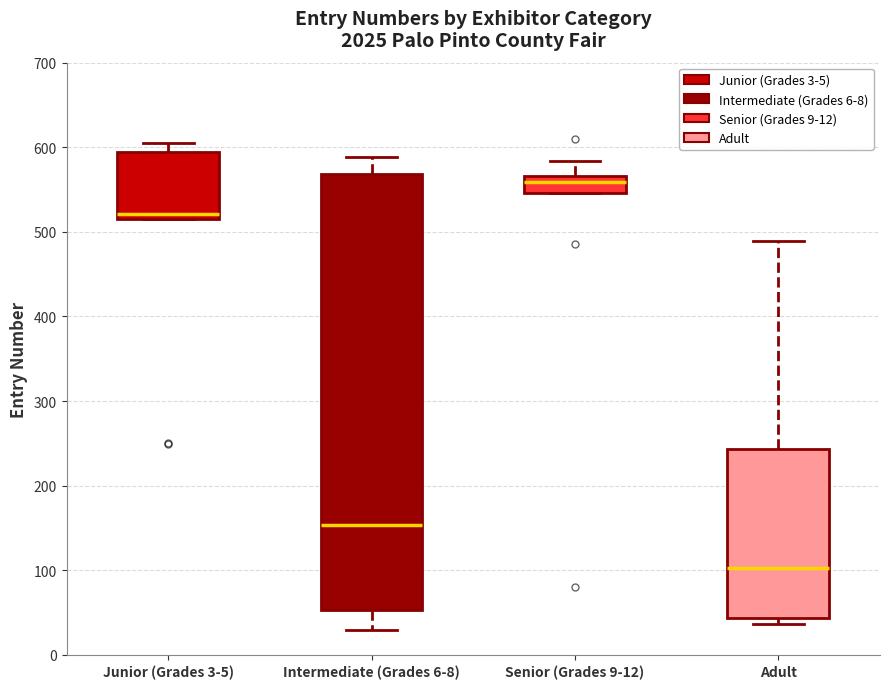

Where is the lower edge of the box for Junior (Grades 3-5) on the y-axis? The values are not printed on the chart, so give them approximately, as read against the axis.

520